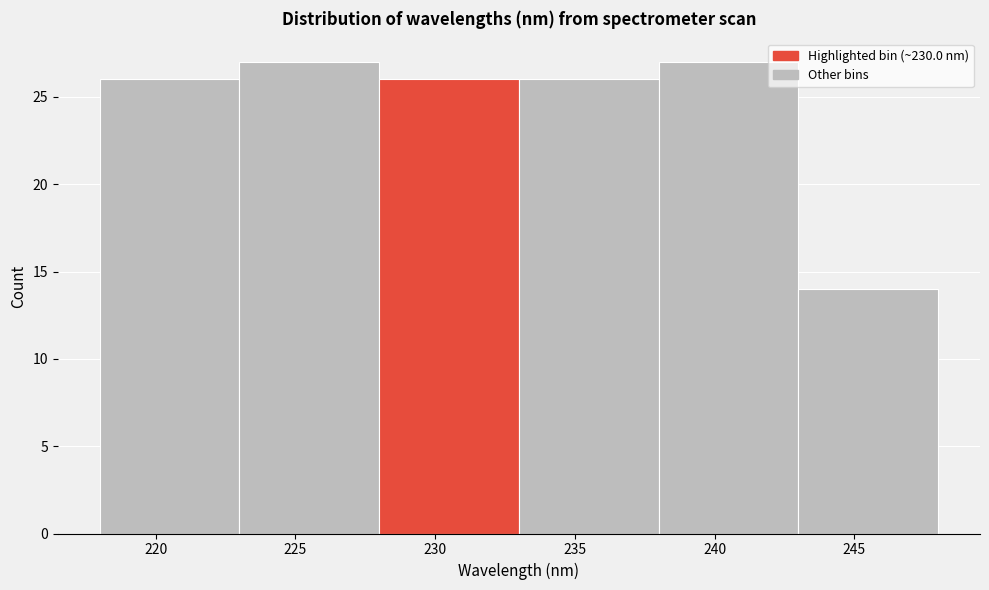

How tall is the bar that spans 233 to 238 on the x-axis? The values are not printed on the chart, so give them approximately, as read against the axis.

26